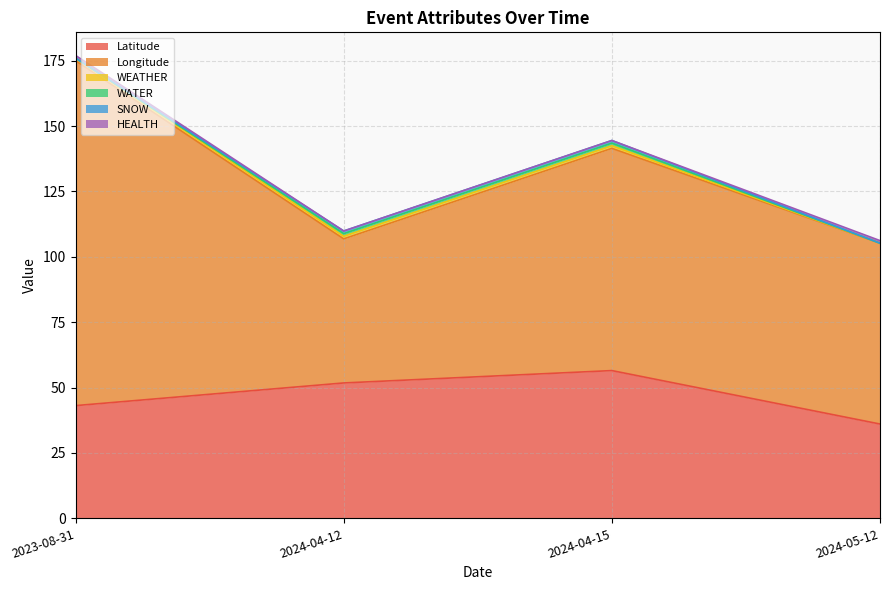

True or false: Latitude and WATER intersect in this chart.

False